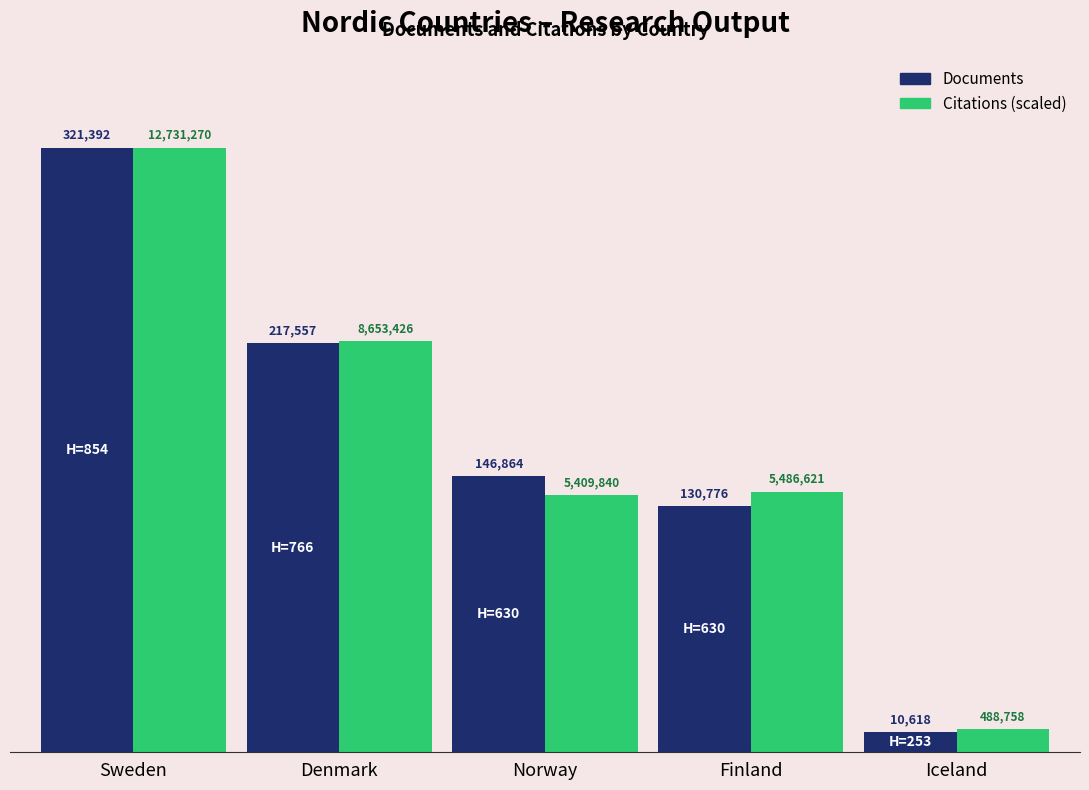

Is it true that Citations (scaled) equals 87463.6 at Denmark?

False